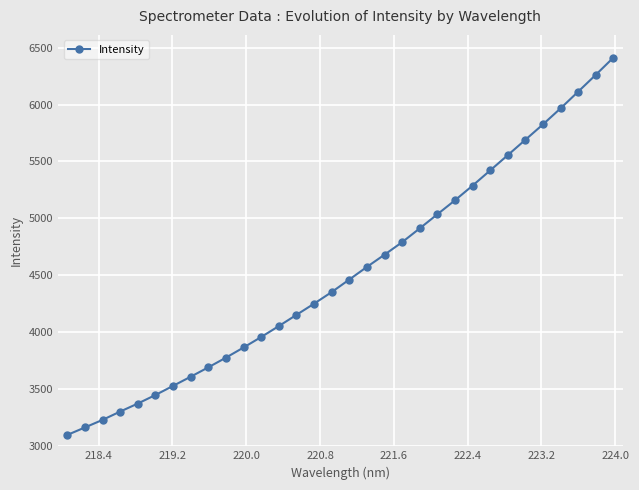

What is the difference between the second highest and minimum values?

3167.0